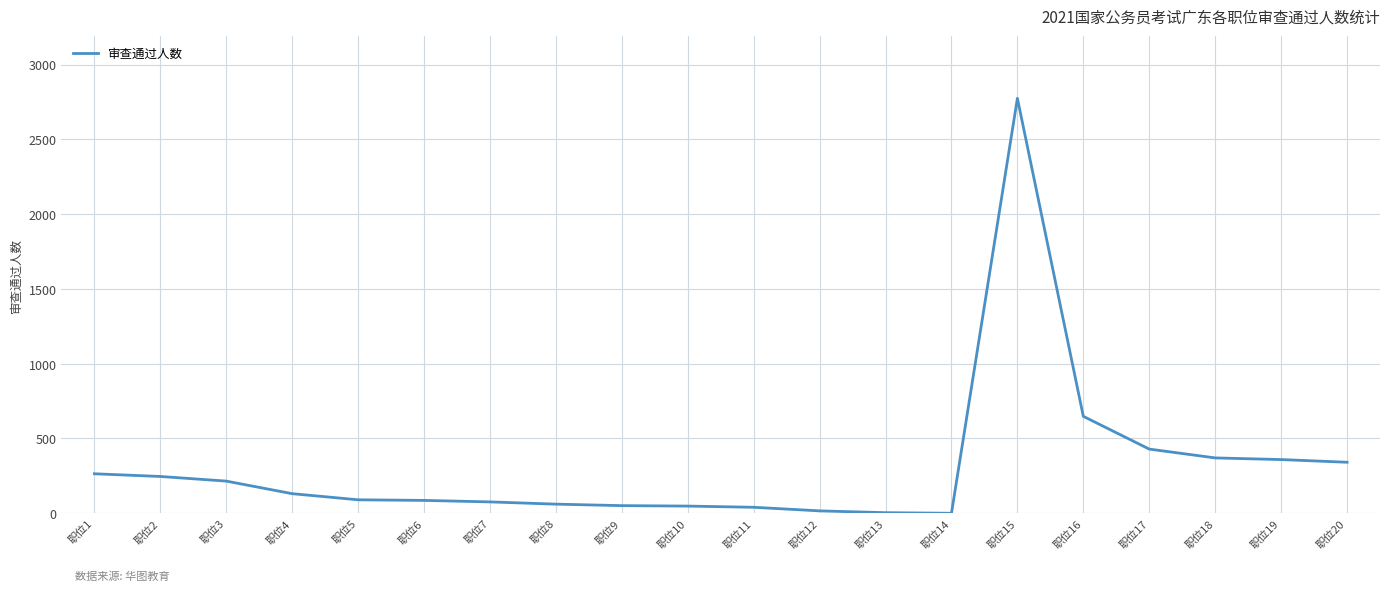

What is the change in value from 职位6 to 职位17?

+343